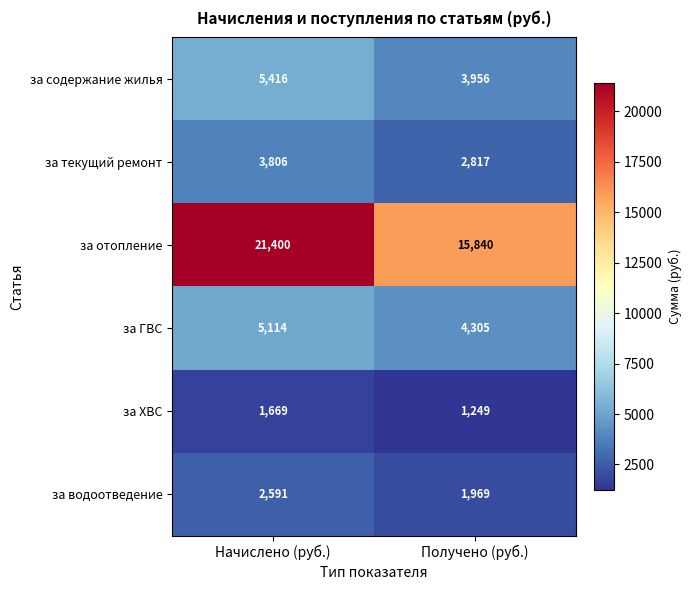

Which category has the lowest value in the за ХВС series?

Получено (руб.)